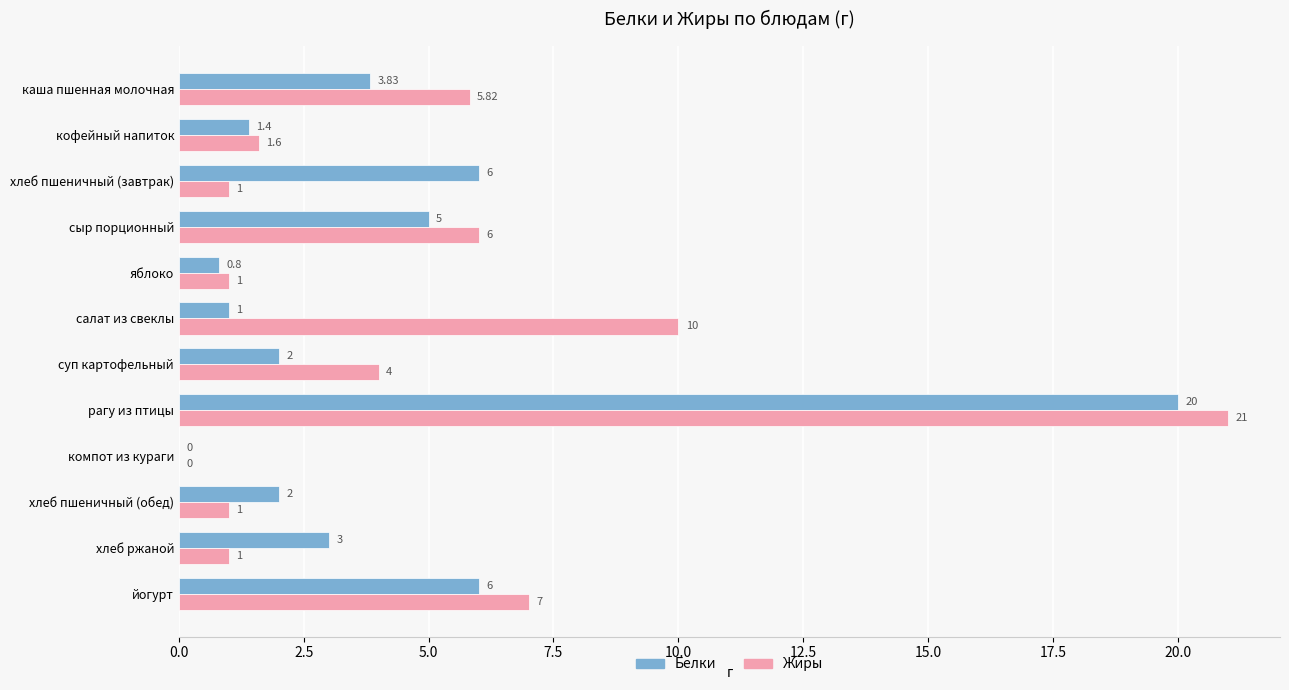

At which category does the chart reach its peak across all series?

рагу из птицы